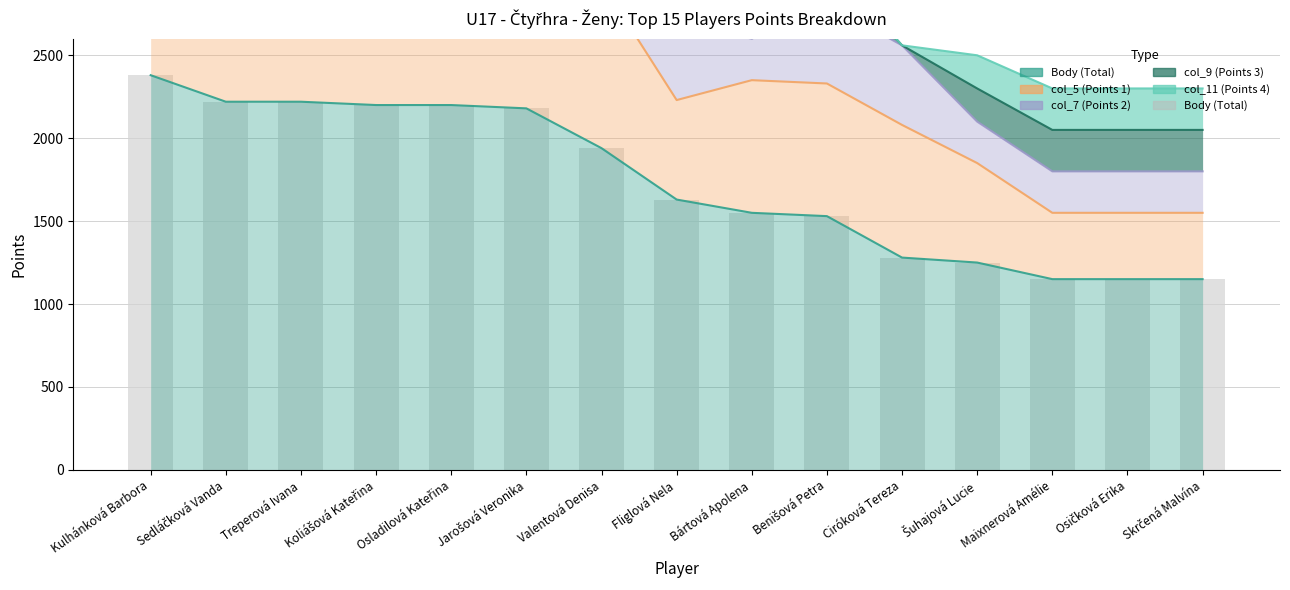

How many values exceed 1630?

7